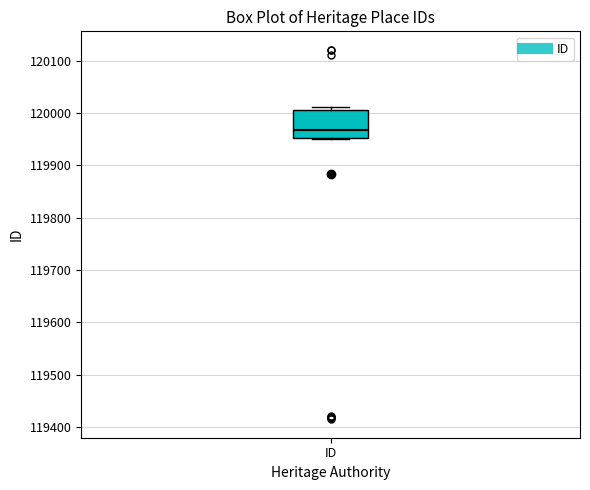

Transcribe this box plot: give where the median line is, the range the box spans, and where the two whiskers end, as read against the y-axis. The values are not printed on the chart, so give them approximately, as read against the axis.

median 119970, box 119950 to 120010, whiskers 119950 to 120010 (just above the box's upper edge)